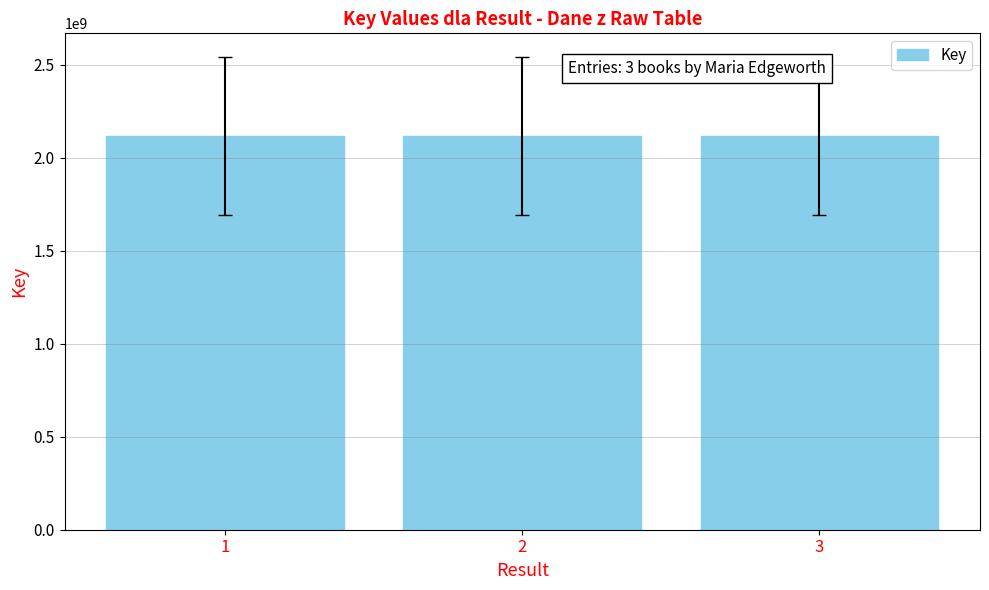

How many bars are there in total?

3